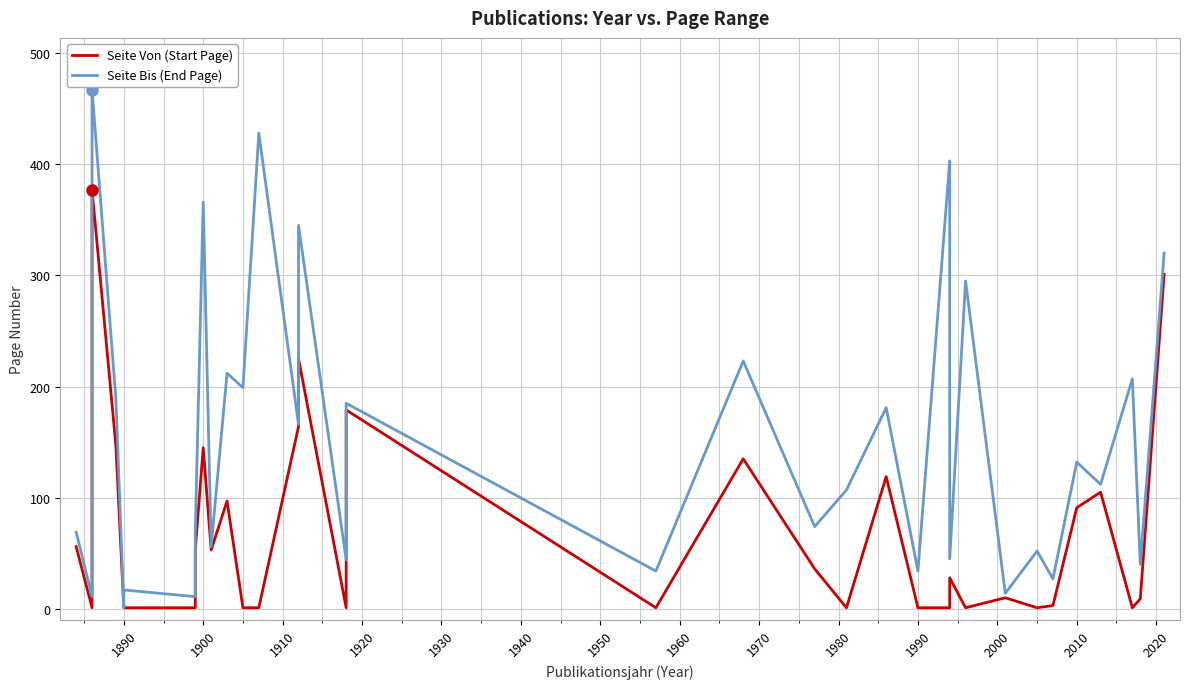

Is it true that Seite Von (Start Page) equals 1 at 18?

False